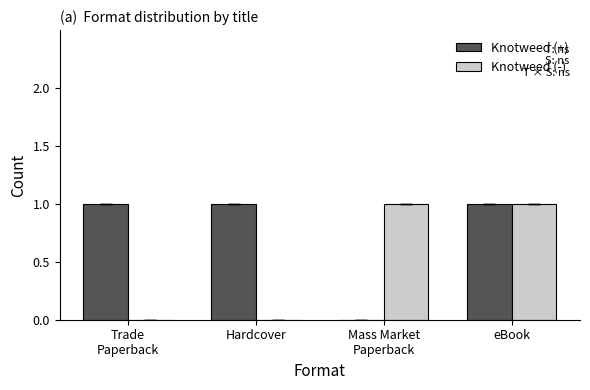

Reading right to left, transcribe all the data shown in this chart.

Knotweed (+): eBook=1	Mass Market
Paperback=0	Hardcover=1	Trade
Paperback=1
Knotweed (-): eBook=1	Mass Market
Paperback=1	Hardcover=0	Trade
Paperback=0